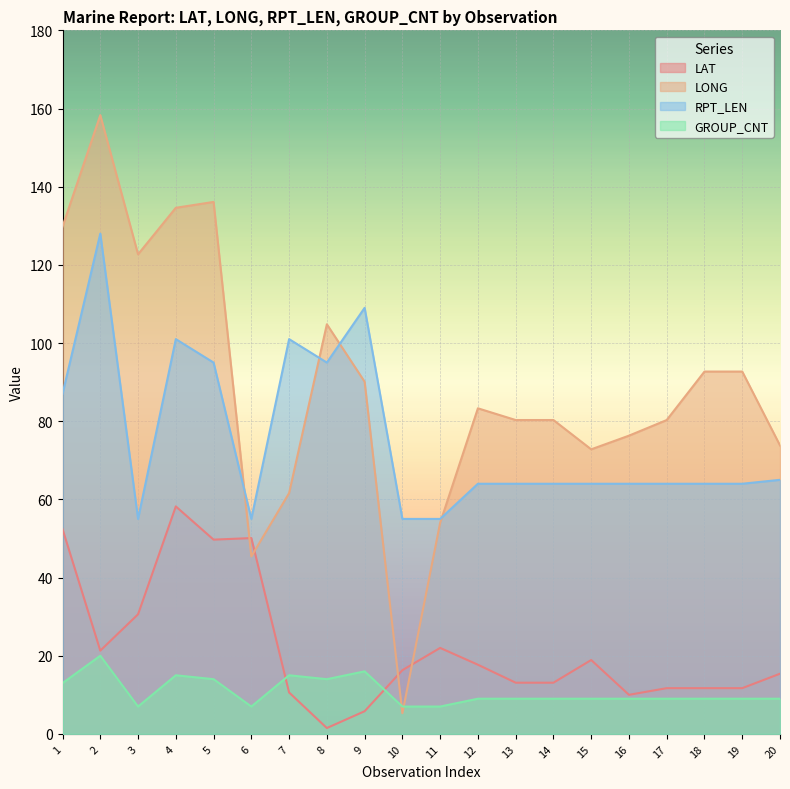

How many interior local valleys does the GROUP_CNT series have?

3